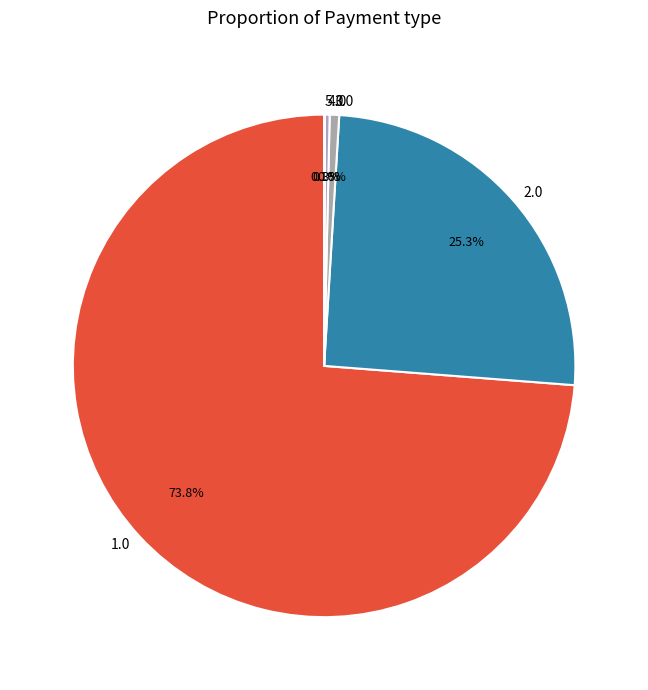

Does any single category account for the majority?

Yes